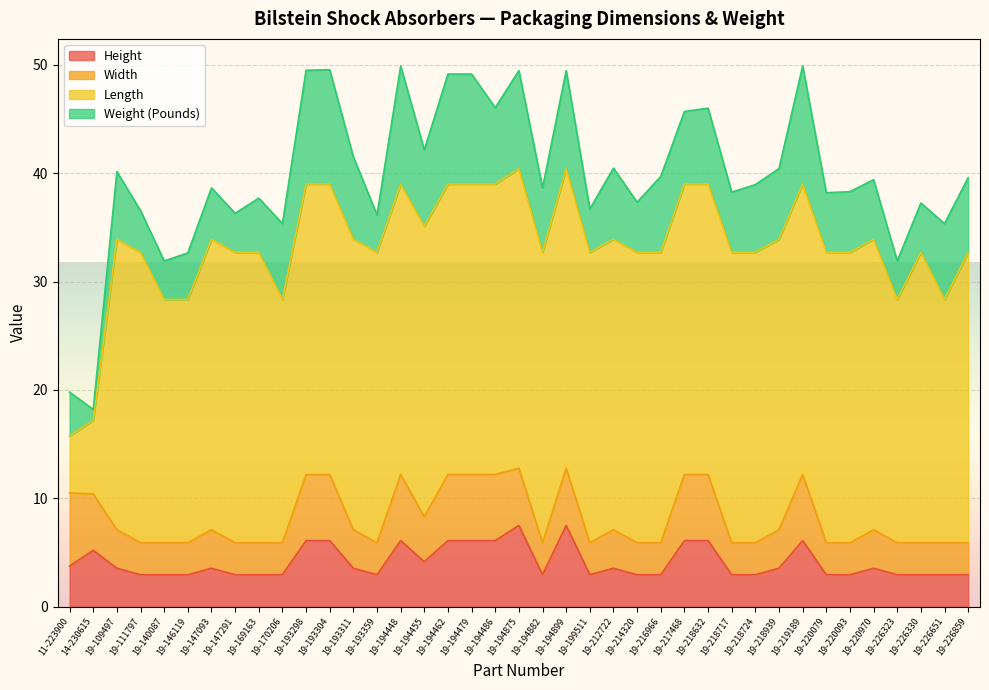

Where is Height nearest to the value 5?

14-230615